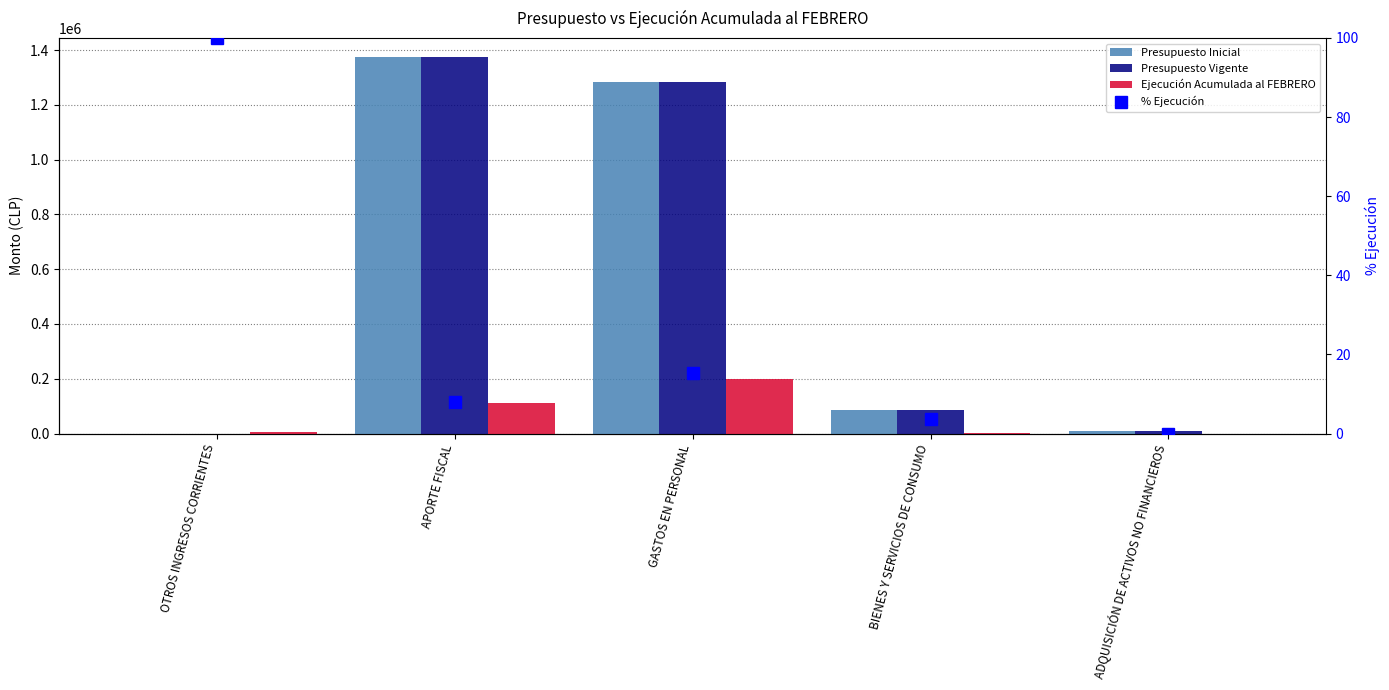

What is the difference between the second highest and second lowest values in the Ejecución Acumulada al FEBRERO series?

106645.0